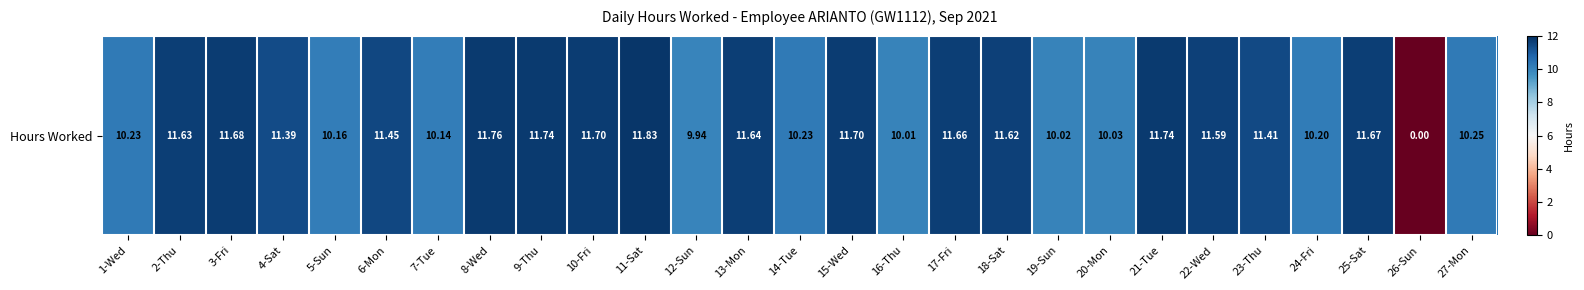

What is the sum of all values?

287.4